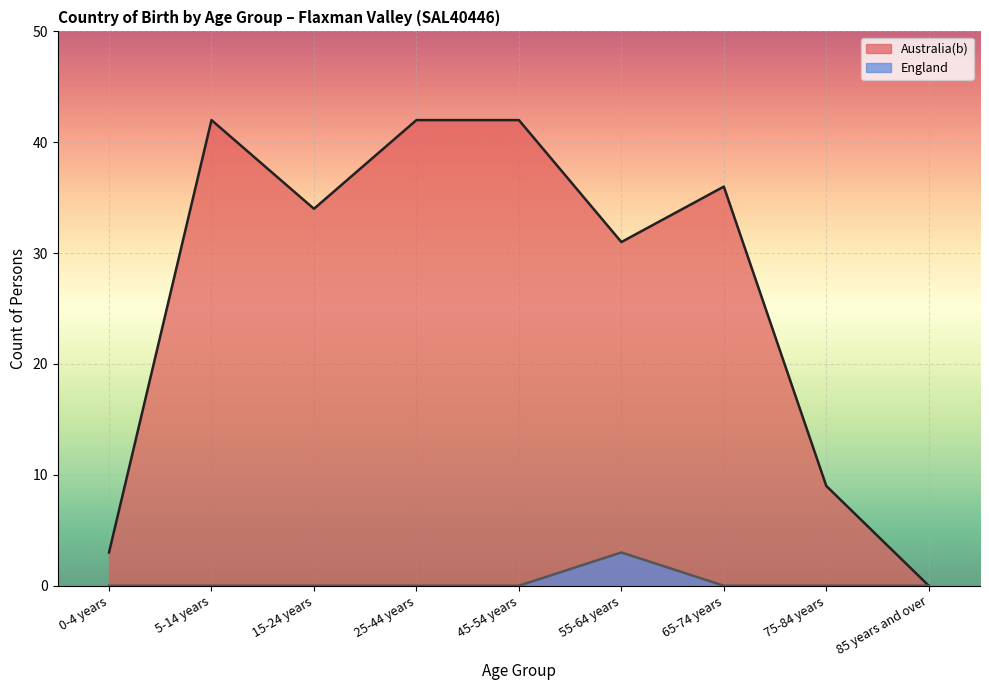

Is the value of England at 55-64 years greater than the value of Australia(b) at 25-44 years?

No